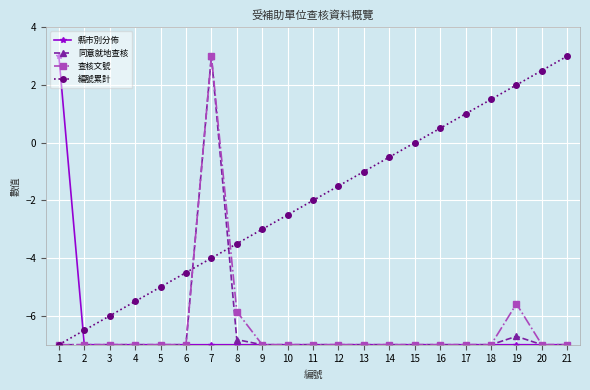

What is the value of the 同意就地查核 point at the 20th from the left?

-7.0